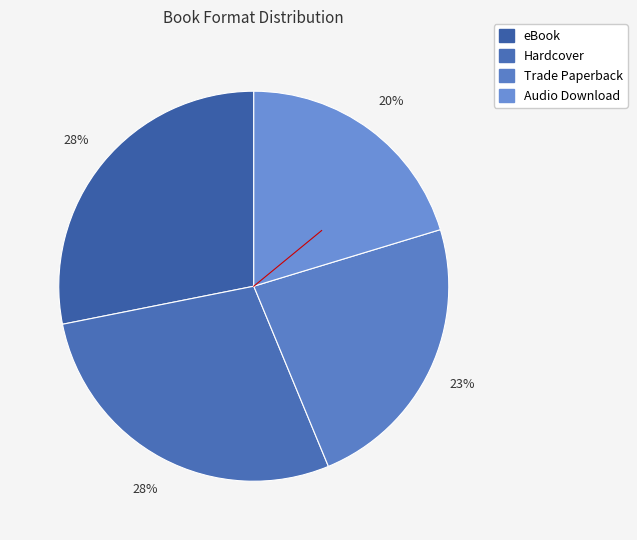

To the nearest percent, what percentage of the pie is Trade Paperback?

23%